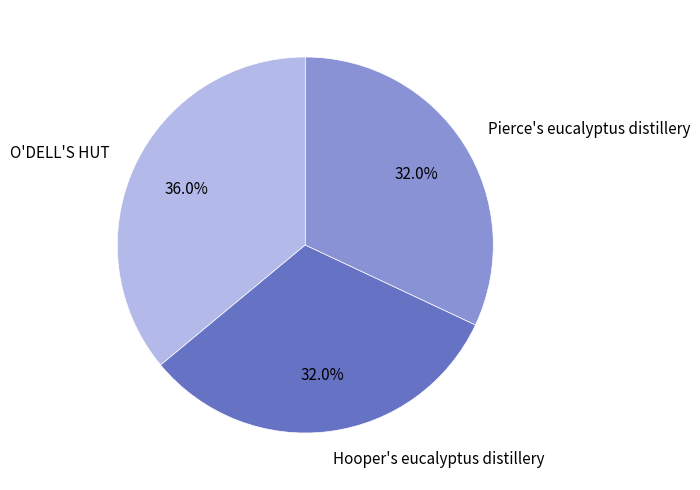

How many slices are in this pie chart?

3